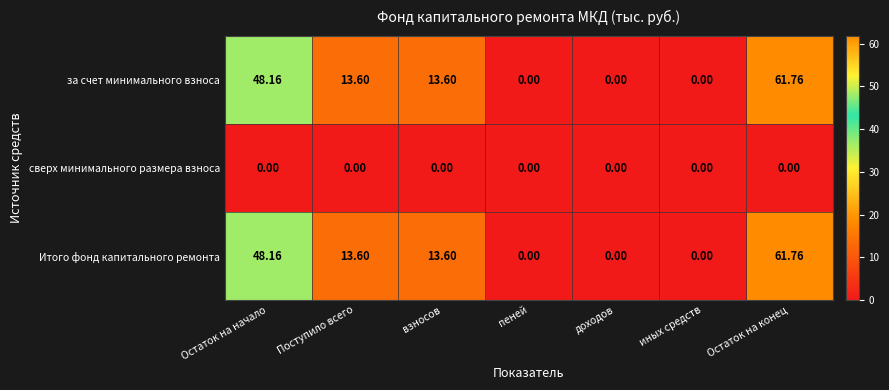

At which label does Итого фонд капитального ремонта reach its peak?

Остаток на конец